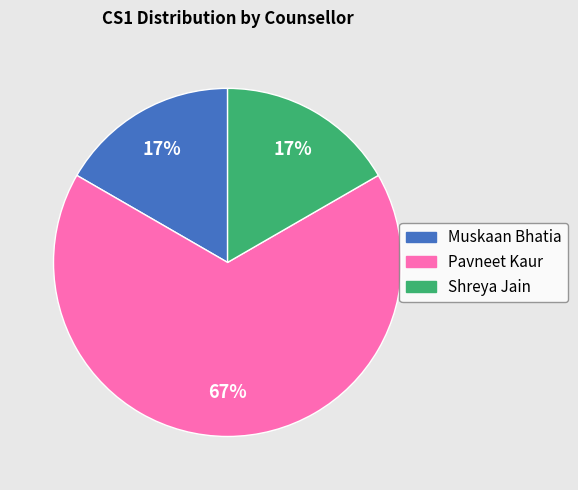

Do Muskaan Bhatia and Pavneet Kaur together represent more than half of the pie?

Yes